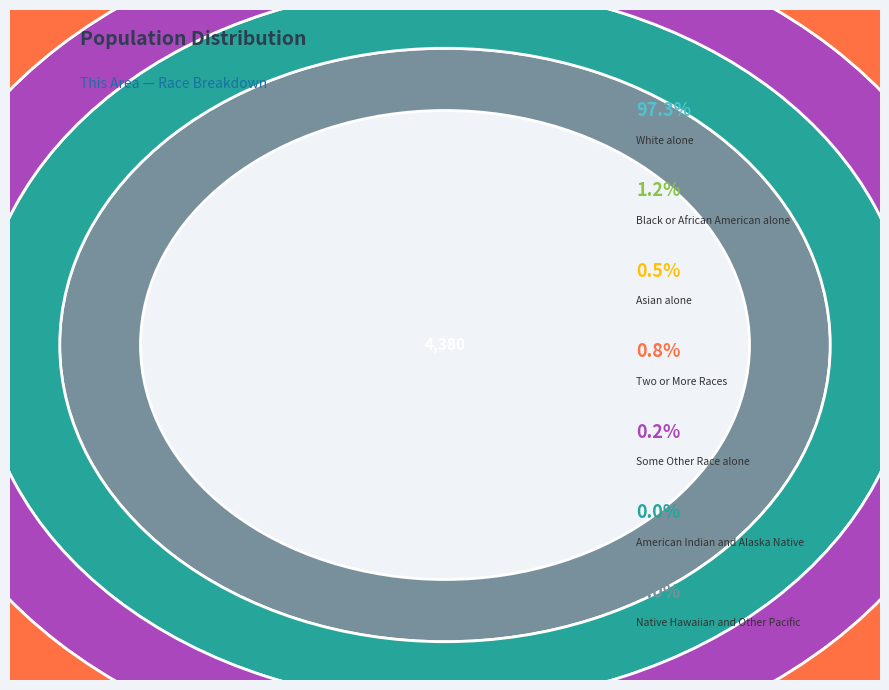

What is the ratio of the value at White alone to the value at Black or African American alone?

81.1